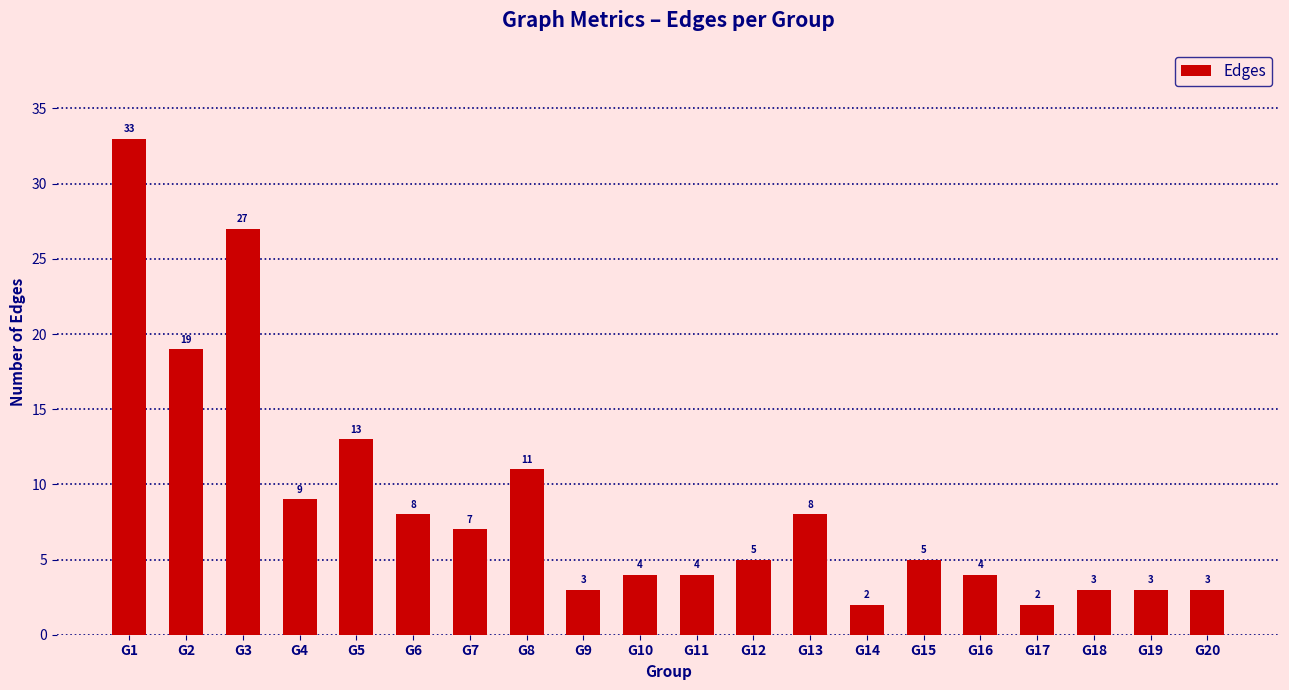

How many values are below 5?

9